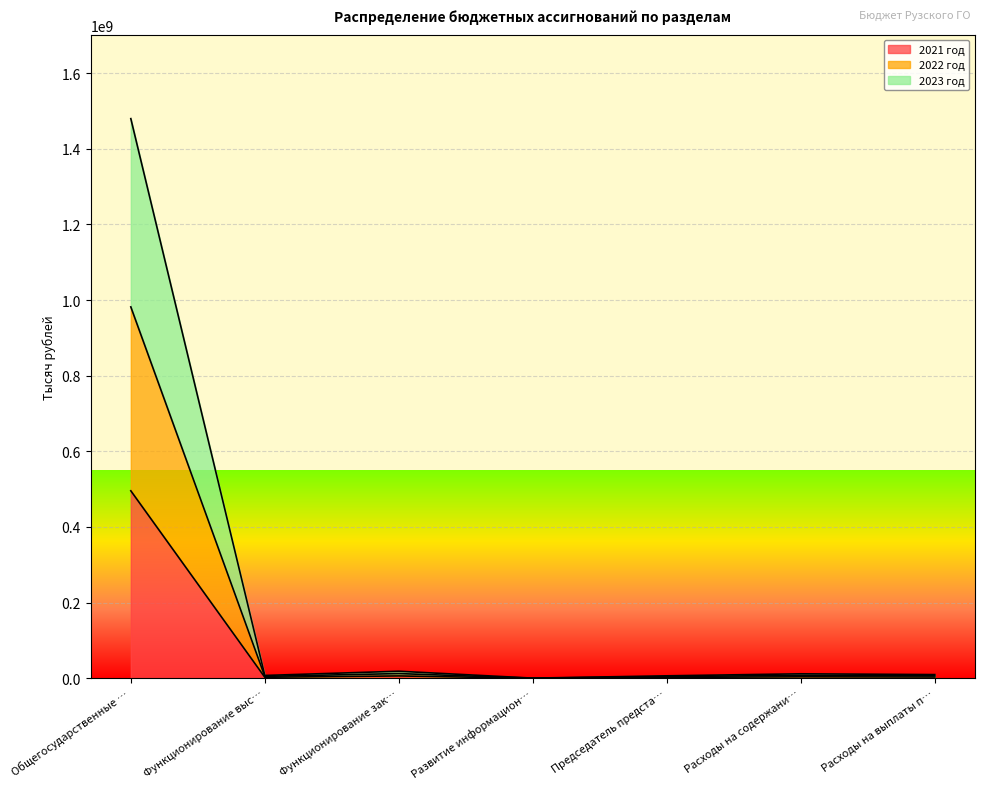

What is the highest value of the 2021 год series?

495732778.1